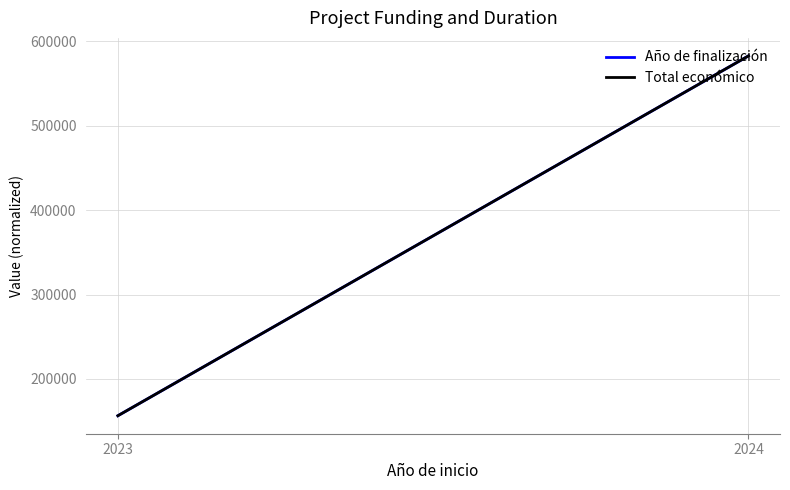

What is the value of the Total económico point at the 2nd from the left?

582462.6